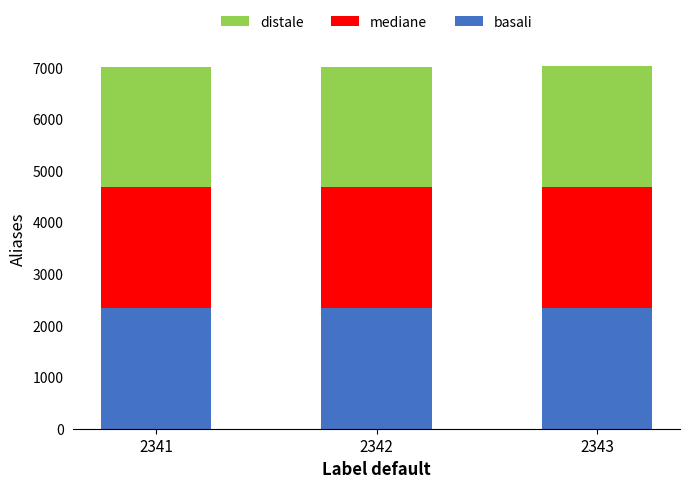

Is it true that basali equals 1406 at 2341?

False